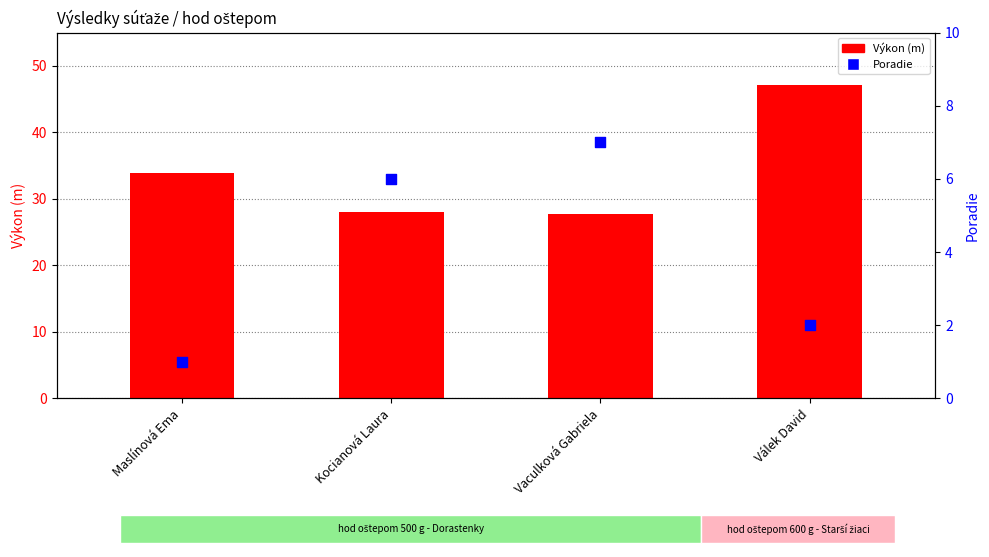

What are all the series names shown in the legend?

Výkon, Poradie